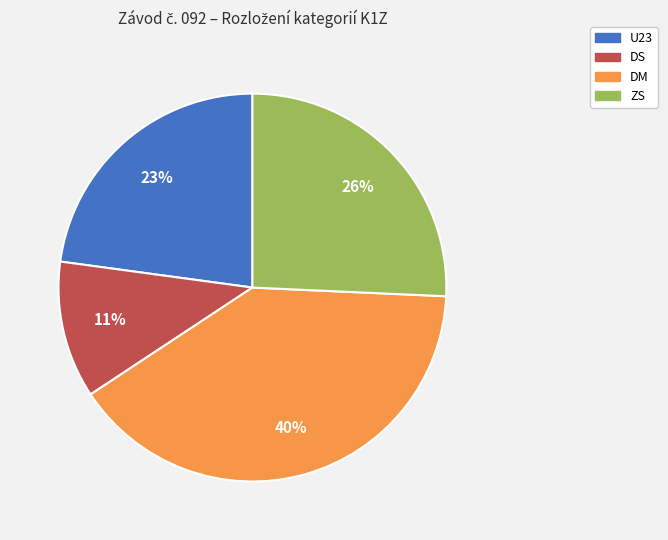

Count the number of slices in the pie.

4